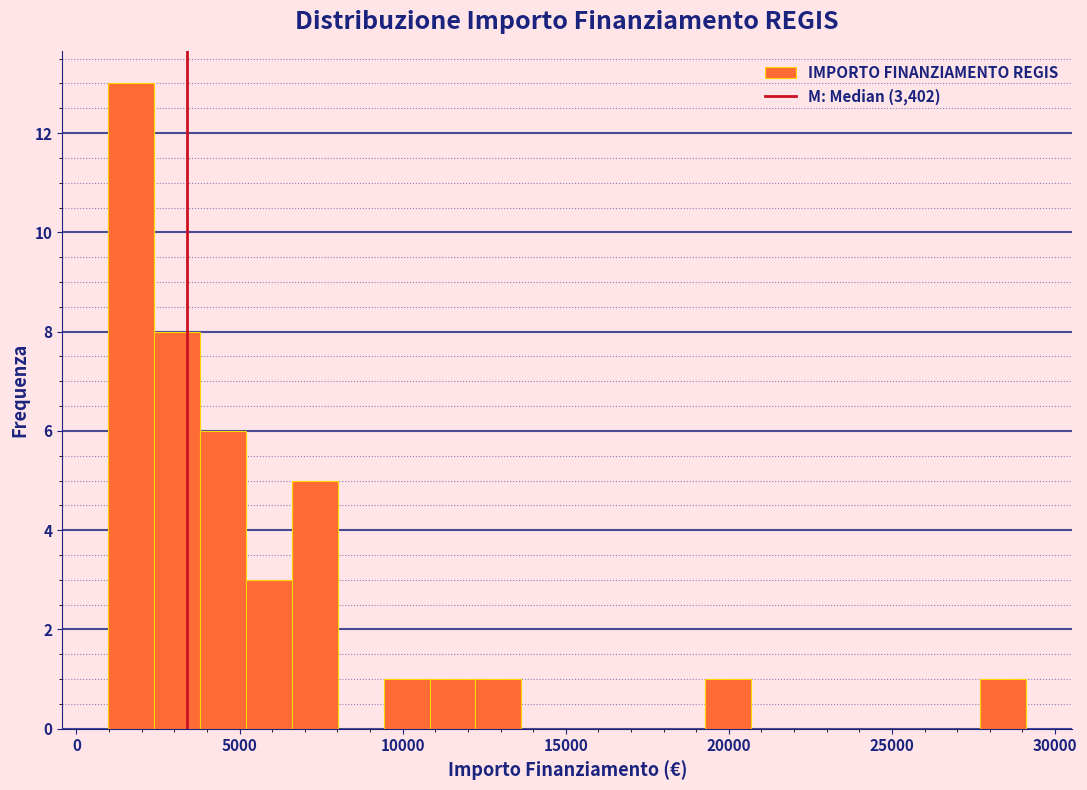

Around what value on the x-axis is the tallest bar? Give the approximate position of its centre, as read against the axis.

1500